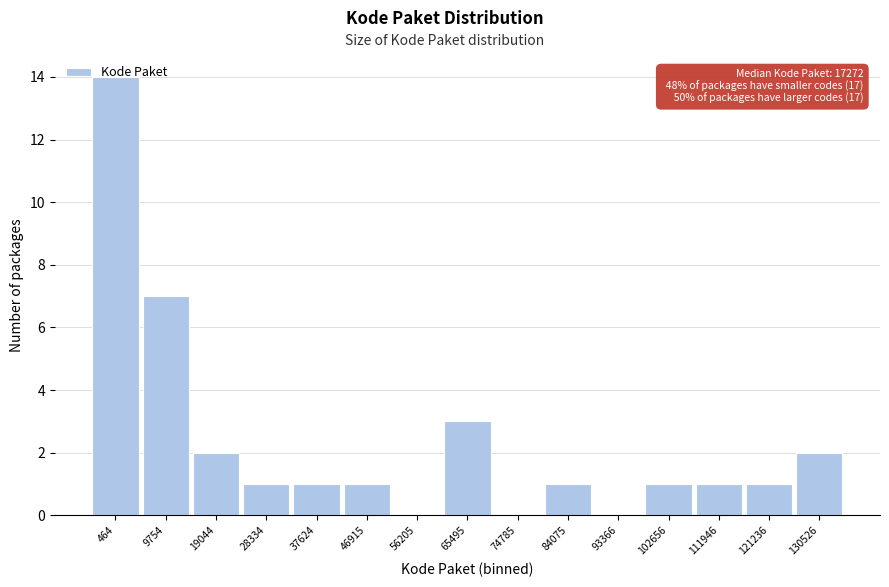

What is the sum of the values at 111946 and 464?

15